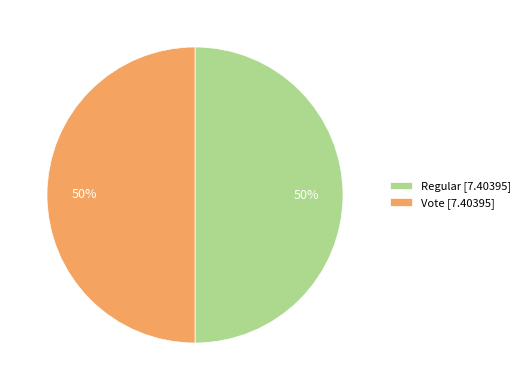

How many segments does this pie chart have?

2